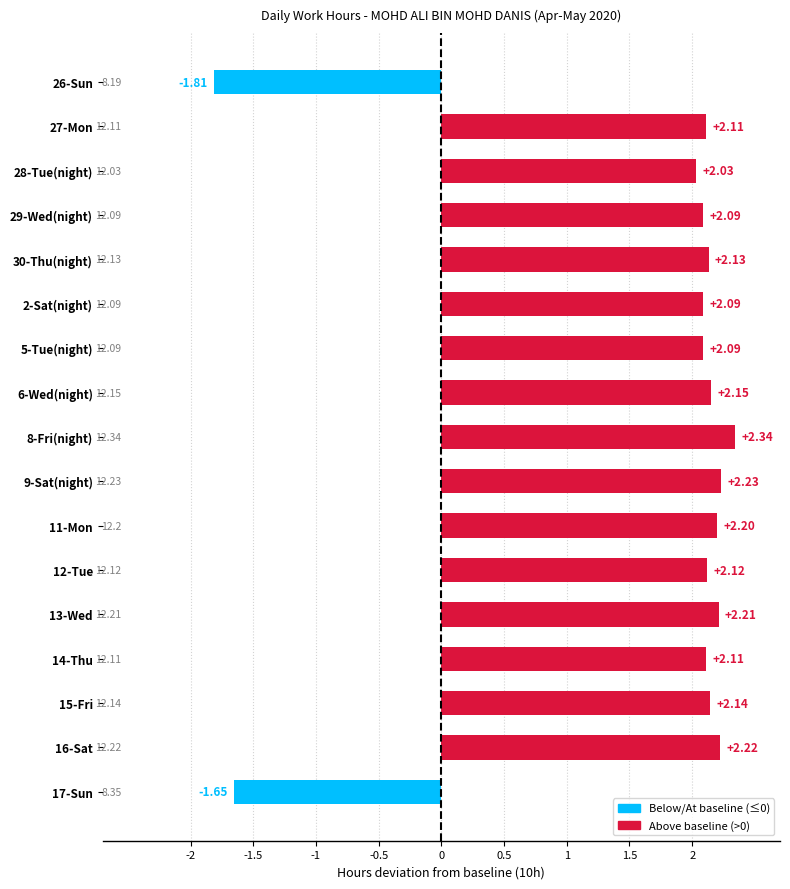

What is the sum of all values?

28.8